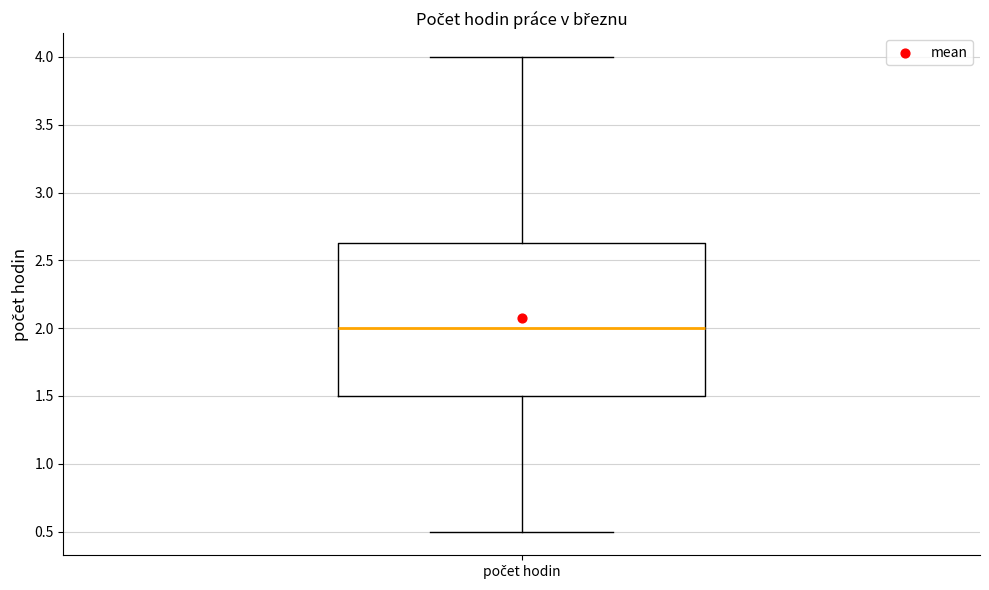

Where does the median line of the box for počet hodin sit on the y-axis? The values are not printed on the chart, so give them approximately, as read against the axis.

2.00